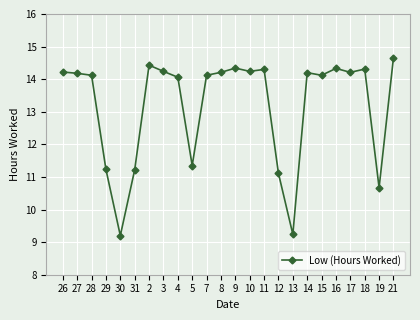

True or false: there are more than 2 points higher than both neighbors.

True